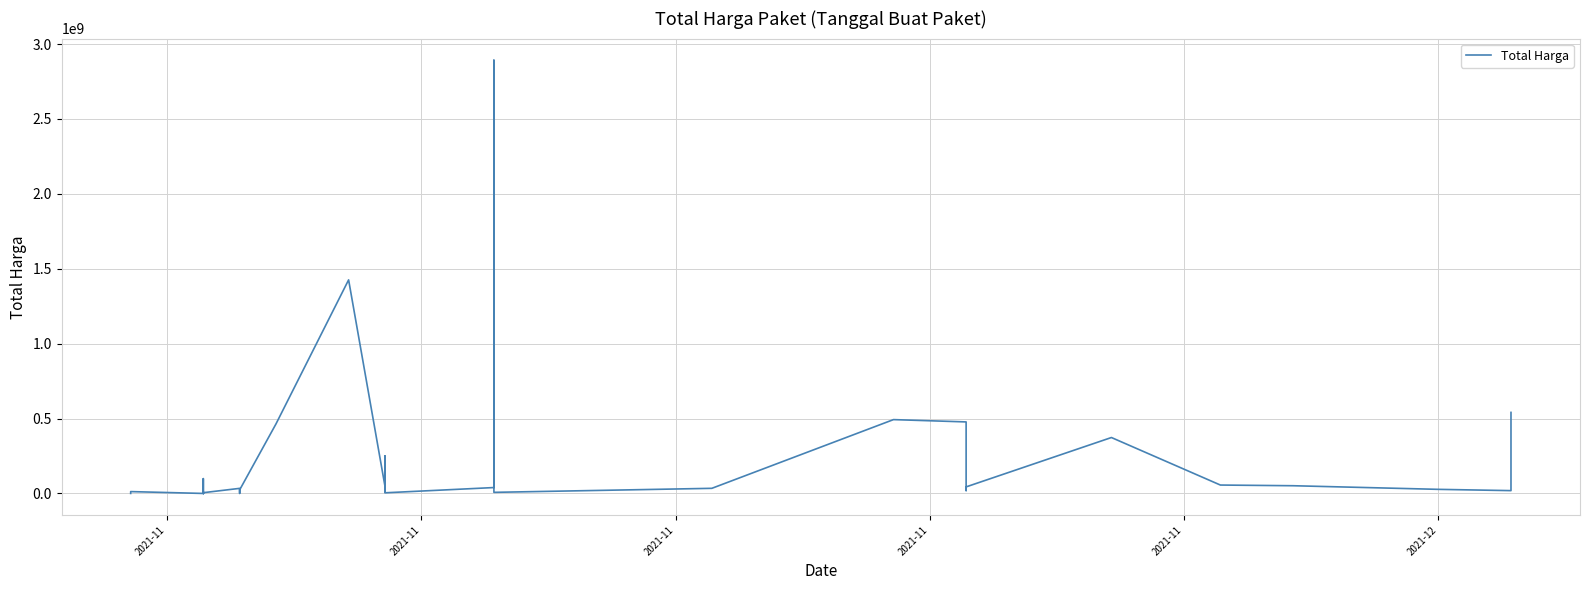

Approximately how many times larger is the value at 2021-12 compared to 2021-11?

0.8